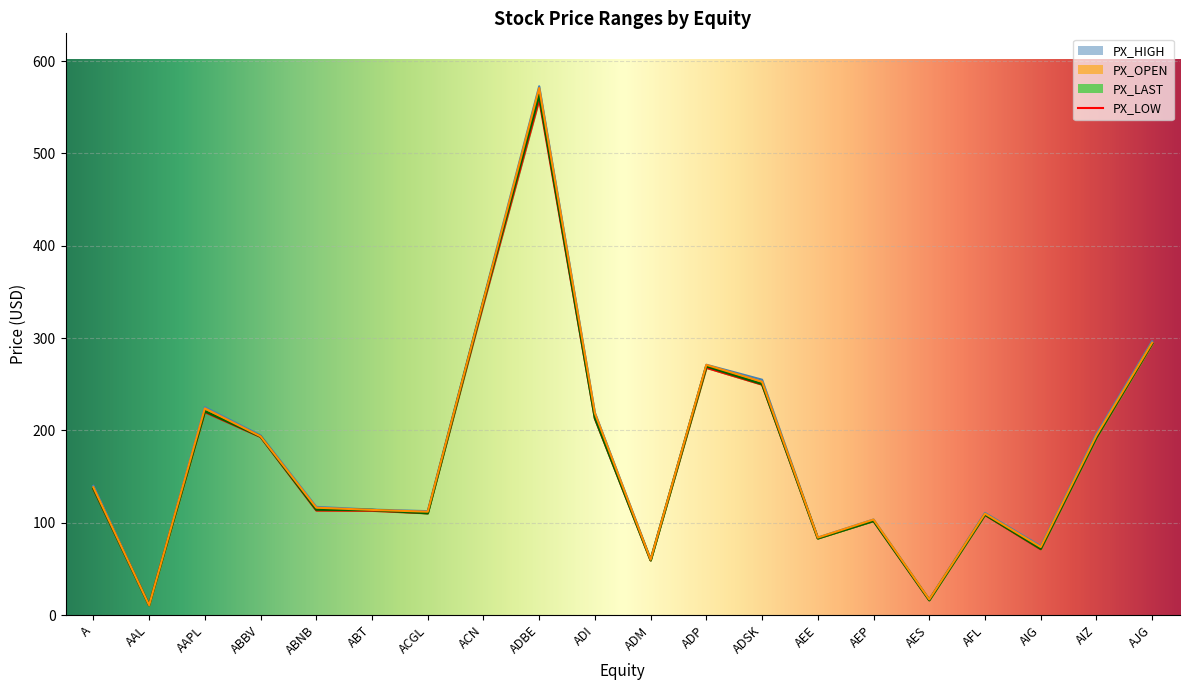

Where do PX_LAST and PX_OPEN first cross each other?

A and AAL